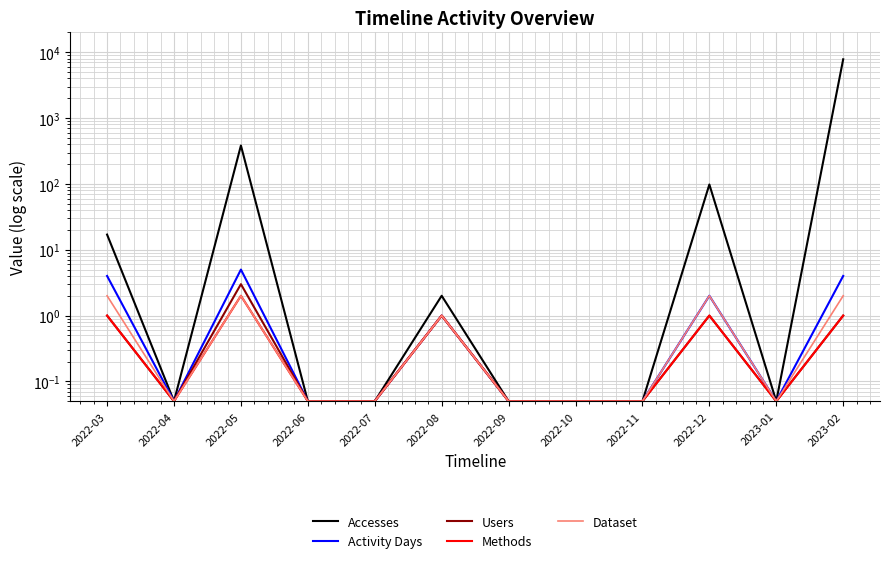

What is the lowest value of the Dataset series?

0.1